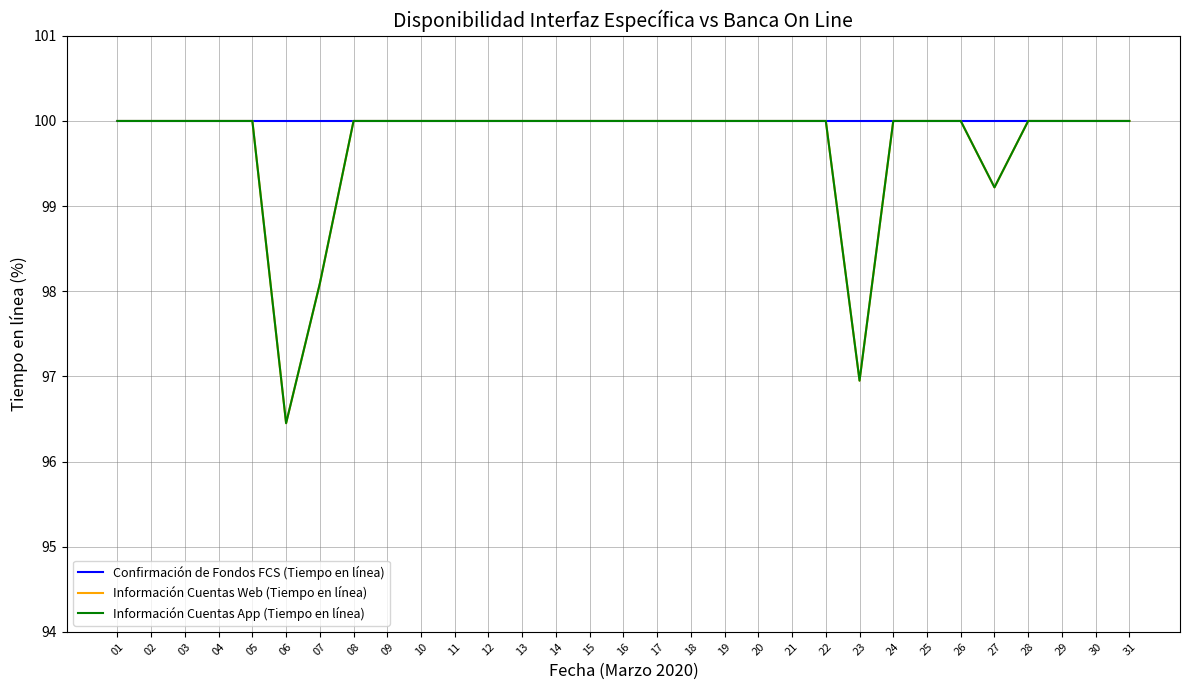

Does the chart display data point markers on the line(s)?

No